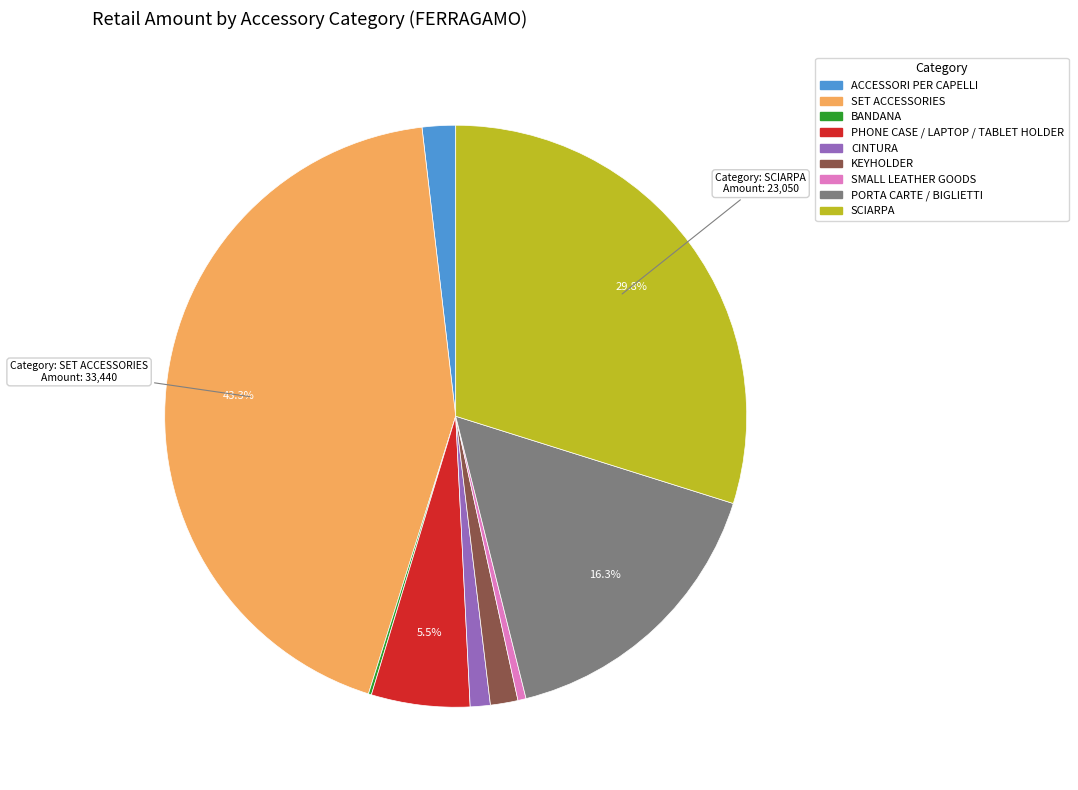

Is there any slice that represents more than half of the pie?

No